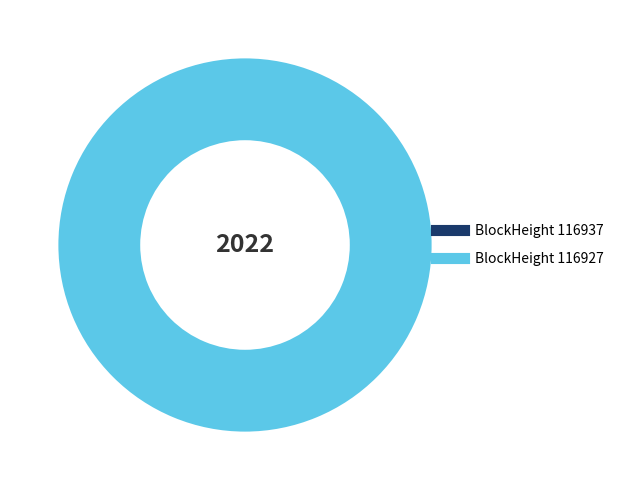

To the nearest percent, what is the average slice percentage?

50%